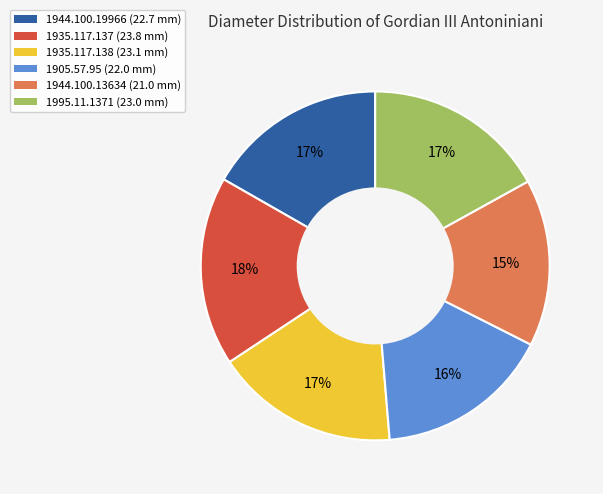

To the nearest percent, what is the average slice percentage?

17%